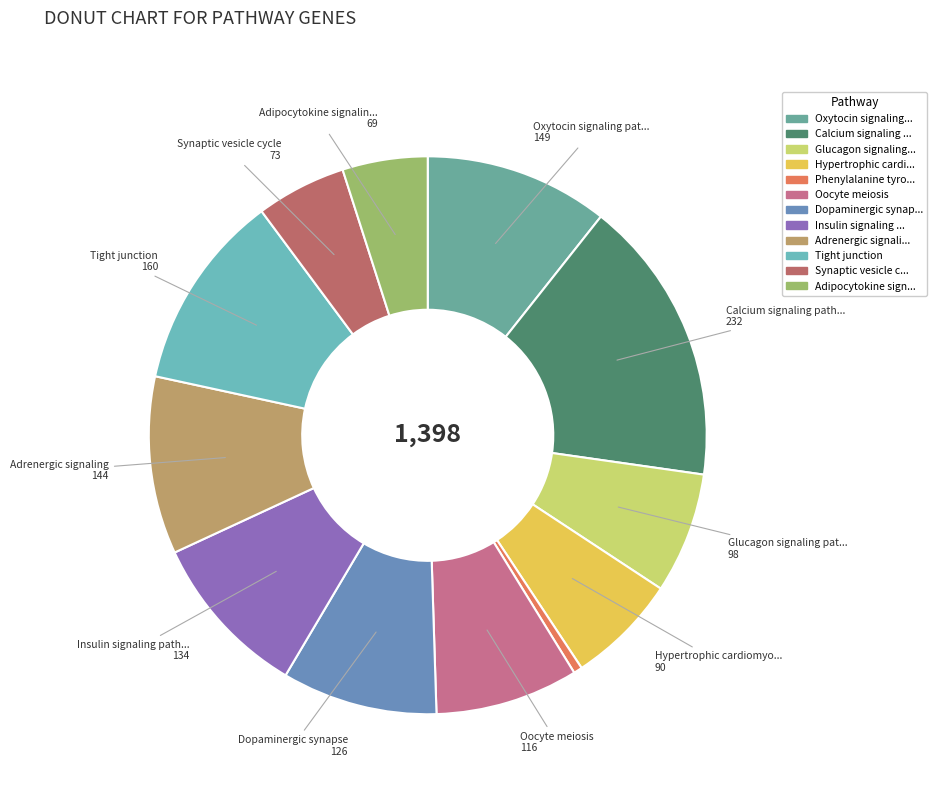

How many segments does this pie chart have?

12